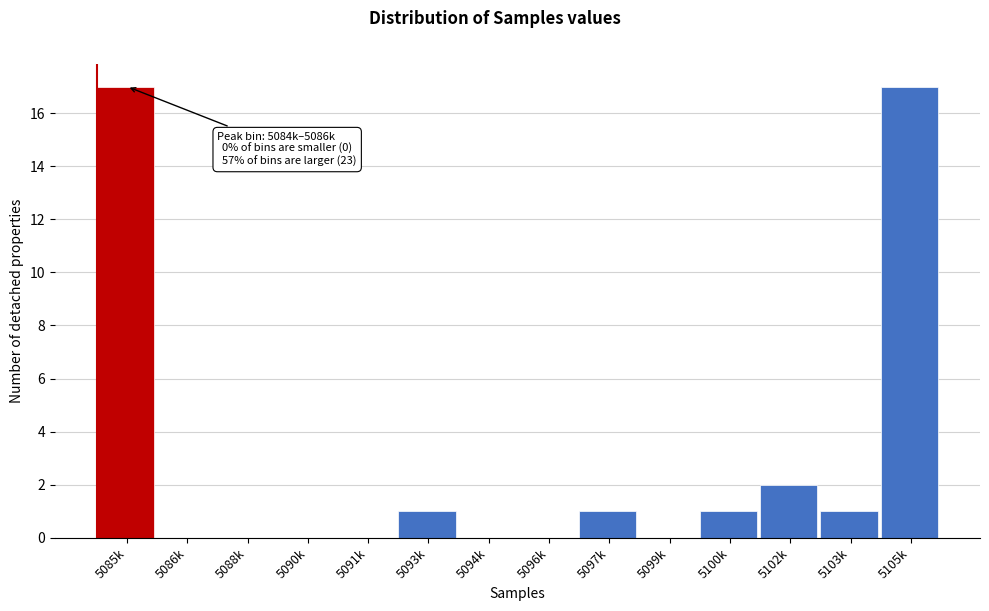

Reading left to right, extract all data points from this chart.

5085k=17	5086k=0	5088k=0	5090k=0	5091k=0	5093k=1	5094k=0	5096k=0	5097k=1	5099k=0	5100k=1	5102k=2	5103k=1	5105k=17